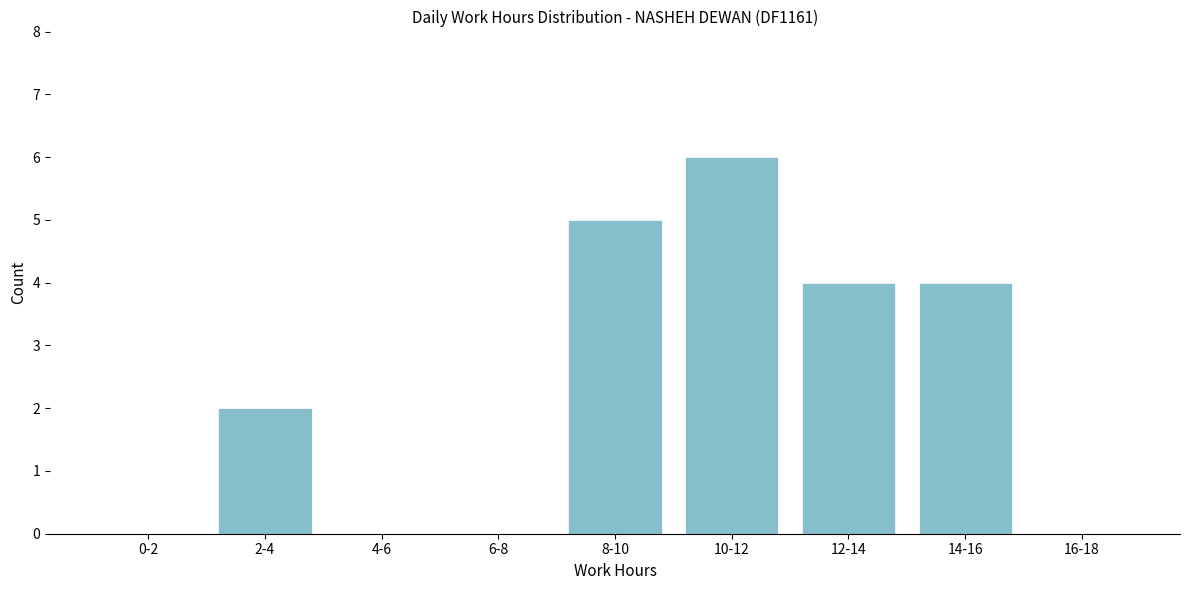

Reading left to right, transcribe all the data shown in this chart.

0-2=0	2-4=2	4-6=0	6-8=0	8-10=5	10-12=6	12-14=4	14-16=4	16-18=0